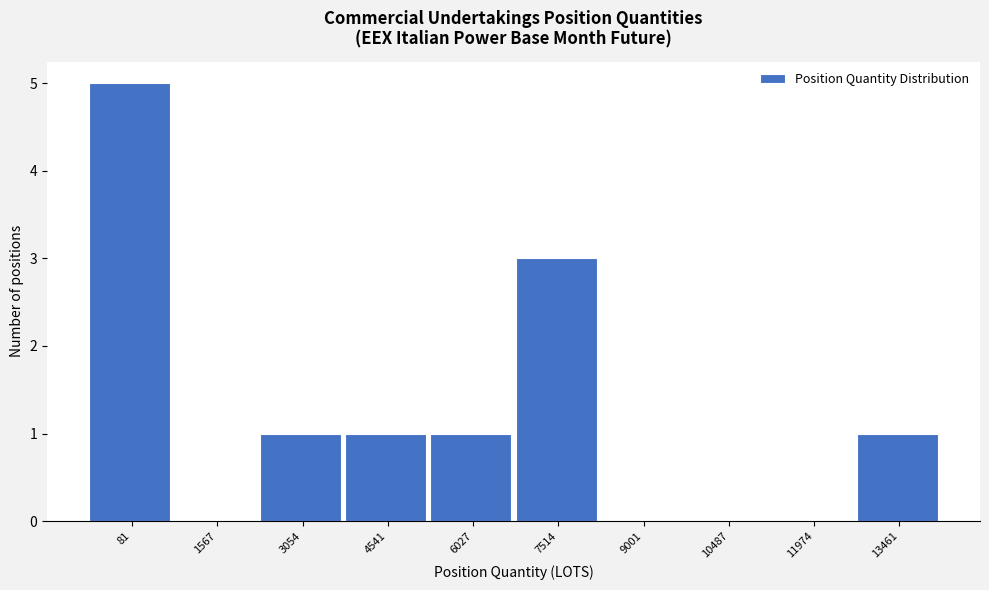

Reading right to left, what are all the values shown in this chart?

13461=1	11974=0	10487=0	9001=0	7514=3	6027=1	4541=1	3054=1	1567=0	81=5